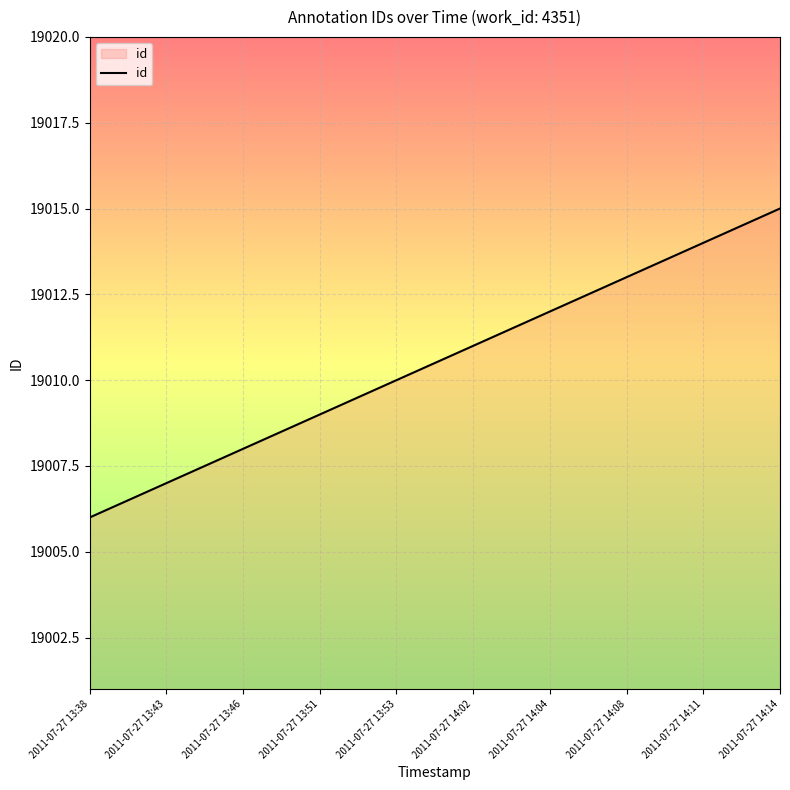

Between 2011-07-27 13:53 and 2011-07-27 13:43, which is larger?

2011-07-27 13:53